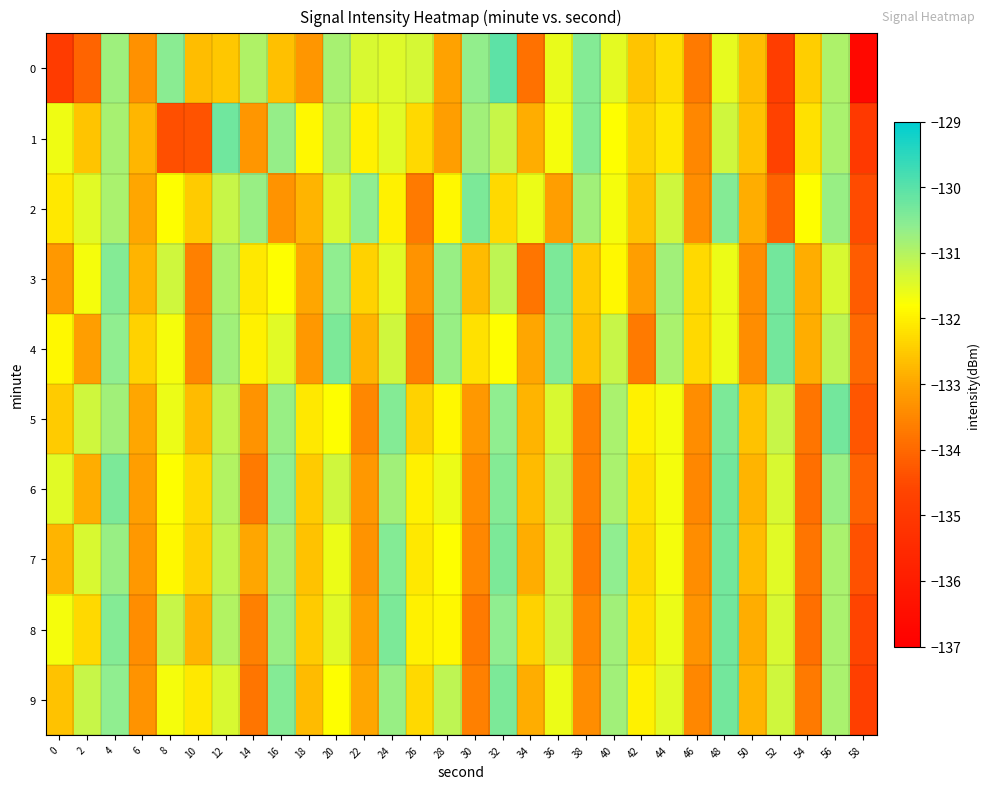

Reading left to right, list all the values displayed in this chart.

0: 0=-134.9	2=-134.1	4=-130.8	6=-133.3	8=-130.6	10=-132.7	12=-132.6	14=-130.9	16=-132.6	18=-133.2	20=-130.9	22=-131.4	24=-131.4	26=-131.4	28=-133.1	30=-130.6	32=-130.0	34=-133.8	36=-131.6	38=-130.5	40=-131.5	42=-132.6	44=-132.3	46=-133.7	48=-131.5	50=-132.7	52=-134.9	54=-132.5	56=-130.9	58=-136.7
1: 0=-131.6	2=-132.6	4=-130.9	6=-132.8	8=-134.4	10=-134.4	12=-130.3	14=-133.2	16=-130.7	18=-131.9	20=-131.0	22=-132.0	24=-131.5	26=-132.3	28=-133.1	30=-130.8	32=-131.2	34=-132.9	36=-131.7	38=-130.5	40=-131.8	42=-132.4	44=-132.1	46=-133.5	48=-131.3	50=-132.6	52=-134.7	54=-132.2	56=-130.9	58=-135.0
2: 0=-132.1	2=-131.5	4=-130.9	6=-133.0	8=-131.8	10=-132.5	12=-131.2	14=-130.7	16=-133.3	18=-132.8	20=-131.4	22=-130.6	24=-132.0	26=-133.7	28=-131.9	30=-130.4	32=-132.3	34=-131.6	36=-133.1	38=-130.8	40=-131.7	42=-132.6	44=-131.3	46=-133.4	48=-130.5	50=-132.9	52=-134.1	54=-131.8	56=-130.7	58=-134.5
3: 0=-133.2	2=-131.7	4=-130.5	6=-132.8	8=-131.3	10=-133.6	12=-130.9	14=-132.1	16=-131.8	18=-133.0	20=-130.6	22=-132.4	24=-131.5	26=-133.3	28=-130.7	30=-132.7	32=-131.1	34=-133.8	36=-130.4	38=-132.5	40=-131.9	42=-133.1	44=-130.8	46=-132.3	48=-131.6	50=-133.4	52=-130.3	54=-132.9	56=-131.4	58=-134.2
4: 0=-131.9	2=-133.1	4=-130.6	6=-132.4	8=-131.7	10=-133.5	12=-130.8	14=-132.0	16=-131.5	18=-133.2	20=-130.4	22=-132.8	24=-131.3	26=-133.6	28=-130.7	30=-132.2	32=-131.8	34=-133.0	36=-130.5	38=-132.6	40=-131.2	42=-133.7	44=-130.9	46=-132.3	48=-131.6	50=-133.4	52=-130.3	54=-132.9	56=-131.1	58=-134.0
5: 0=-132.5	2=-131.3	4=-130.8	6=-133.0	8=-131.6	10=-132.7	12=-131.1	14=-133.3	16=-130.7	18=-132.1	20=-131.8	22=-133.5	24=-130.5	26=-132.4	28=-131.9	30=-133.2	32=-130.6	34=-132.8	36=-131.4	38=-133.6	40=-130.9	42=-132.0	44=-131.7	46=-133.4	48=-130.4	50=-132.6	52=-131.2	54=-133.8	56=-130.3	58=-134.3
6: 0=-131.5	2=-132.9	4=-130.4	6=-133.1	8=-131.8	10=-132.3	12=-131.0	14=-133.7	16=-130.6	18=-132.5	20=-131.3	22=-133.2	24=-130.8	26=-132.0	28=-131.6	30=-133.4	32=-130.5	34=-132.7	36=-131.2	38=-133.6	40=-130.9	42=-132.2	44=-131.7	46=-133.5	48=-130.3	50=-132.8	52=-131.4	54=-133.9	56=-130.7	58=-134.1
7: 0=-132.8	2=-131.4	4=-130.7	6=-133.2	8=-131.9	10=-132.4	12=-131.1	14=-133.0	16=-130.8	18=-132.6	20=-131.6	22=-133.3	24=-130.5	26=-132.1	28=-131.8	30=-133.5	32=-130.4	34=-132.9	36=-131.3	38=-133.7	40=-130.6	42=-132.3	44=-131.7	46=-133.4	48=-130.3	50=-132.7	52=-131.5	54=-133.8	56=-130.9	58=-134.4
8: 0=-131.7	2=-132.3	4=-130.5	6=-133.4	8=-131.2	10=-132.8	12=-131.0	14=-133.6	16=-130.7	18=-132.5	20=-131.5	22=-133.1	24=-130.4	26=-132.0	28=-131.9	30=-133.7	32=-130.6	34=-132.4	36=-131.3	38=-133.5	40=-130.8	42=-132.2	44=-131.6	46=-133.3	48=-130.3	50=-132.9	52=-131.4	54=-133.9	56=-130.9	58=-134.6
9: 0=-132.6	2=-131.2	4=-130.6	6=-133.3	8=-131.7	10=-132.1	12=-131.4	14=-133.8	16=-130.5	18=-132.7	20=-131.8	22=-133.0	24=-130.7	26=-132.3	28=-131.1	30=-133.6	32=-130.4	34=-132.9	36=-131.6	38=-133.4	40=-130.8	42=-132.0	44=-131.5	46=-133.5	48=-130.3	50=-132.8	52=-131.3	54=-133.7	56=-130.9	58=-134.8